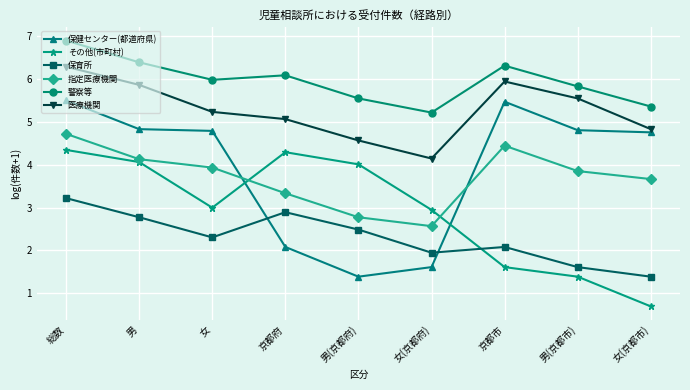

Which series has the largest range (max minus min)?

保健センター(都道府県)